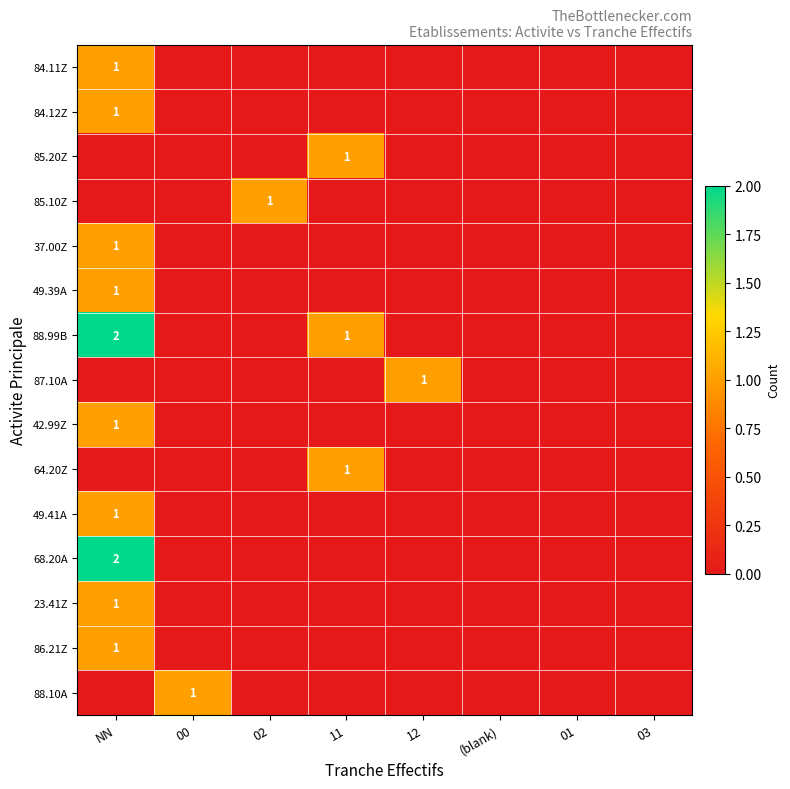

The 87.10A series shows 0 at 00. True or false?

True